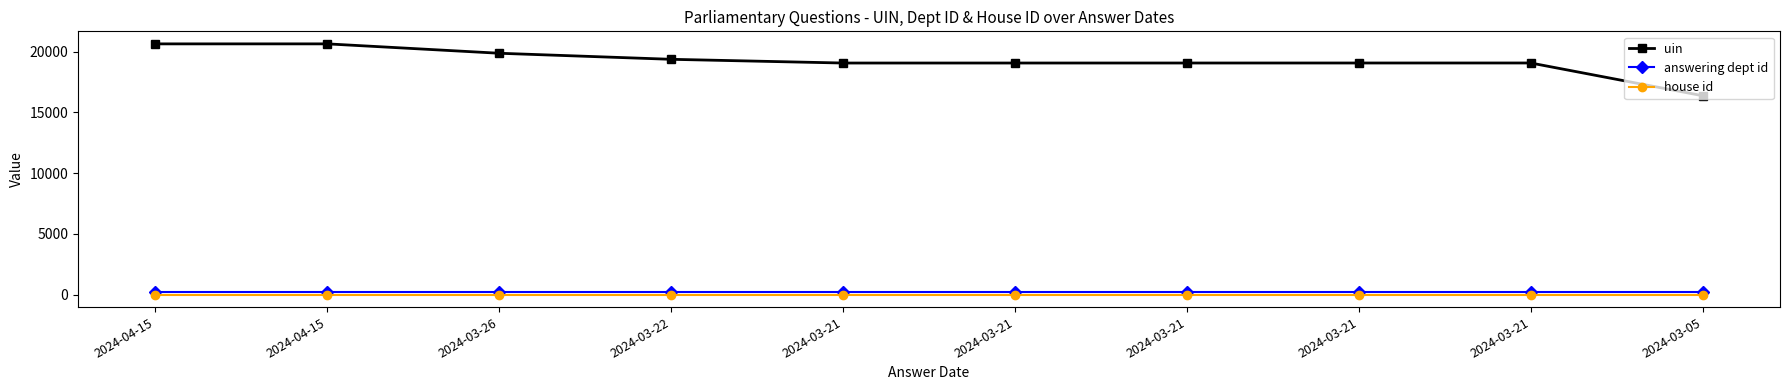

How many distinct data groups are displayed?

3